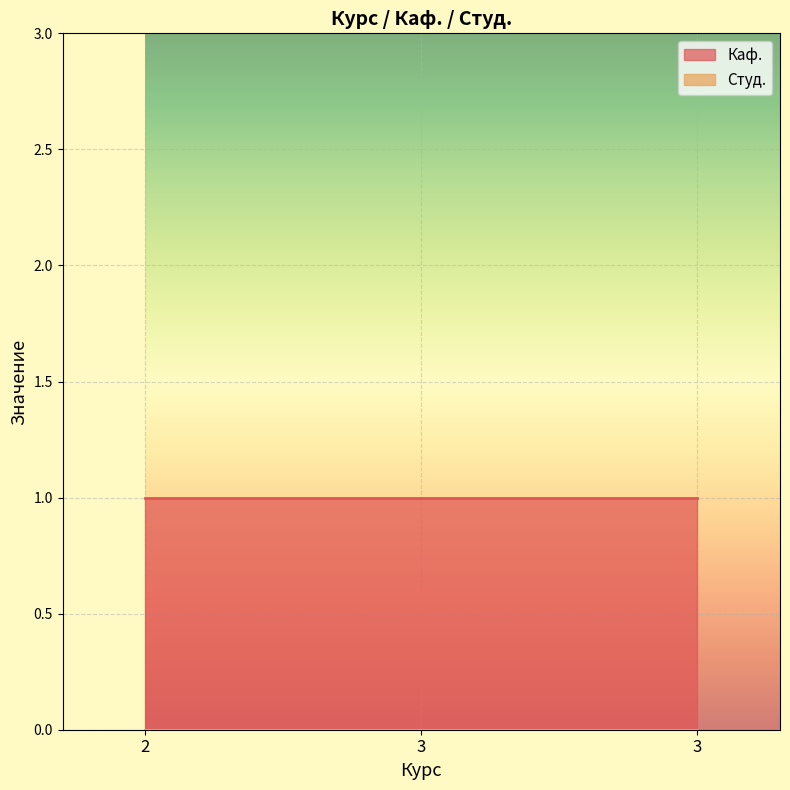

Count the number of categories in the chart.

3